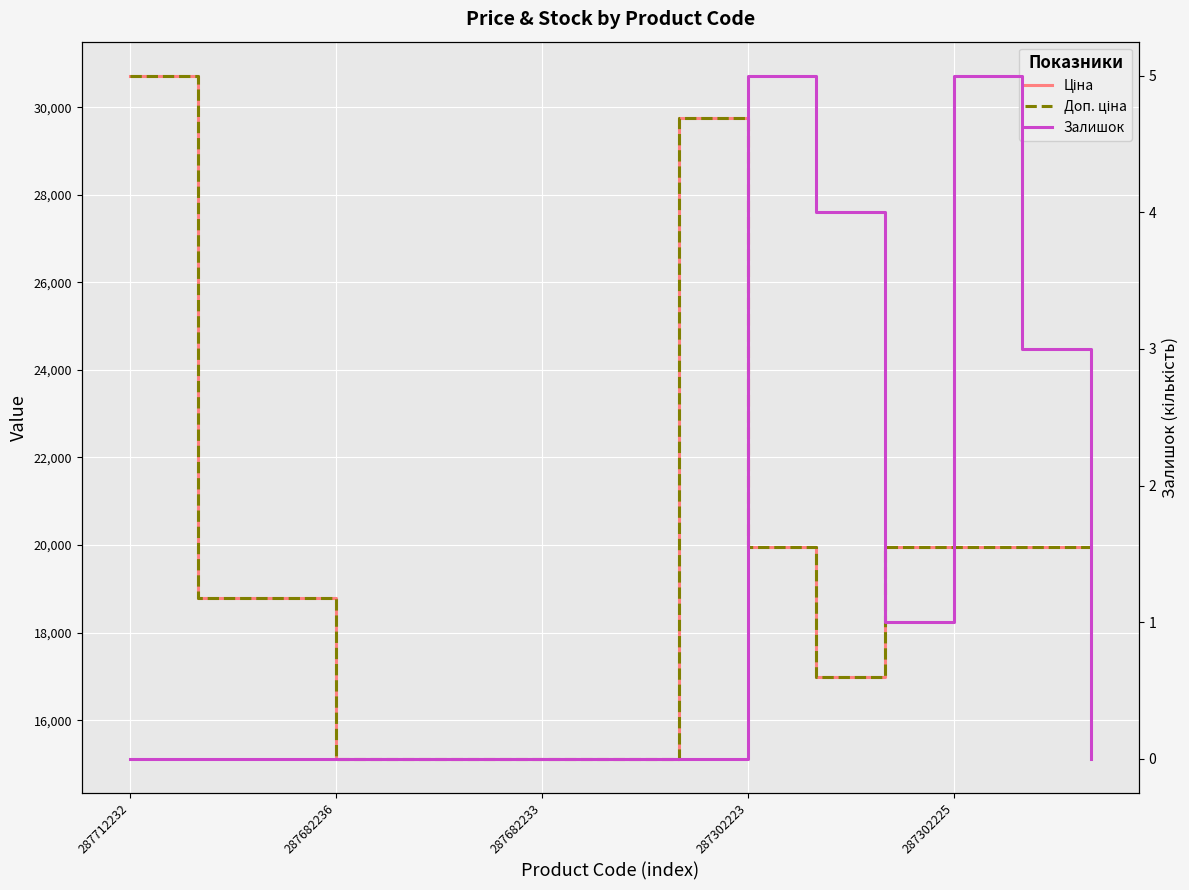

At which label does Доп. ціна reach its peak?

287712232